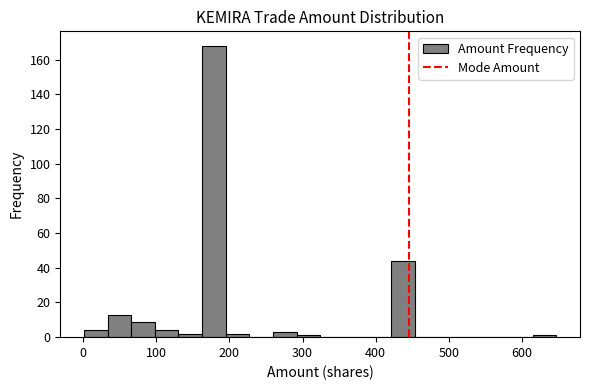

Read against the x-axis, roughly where is the centre of the tallest bar?

180